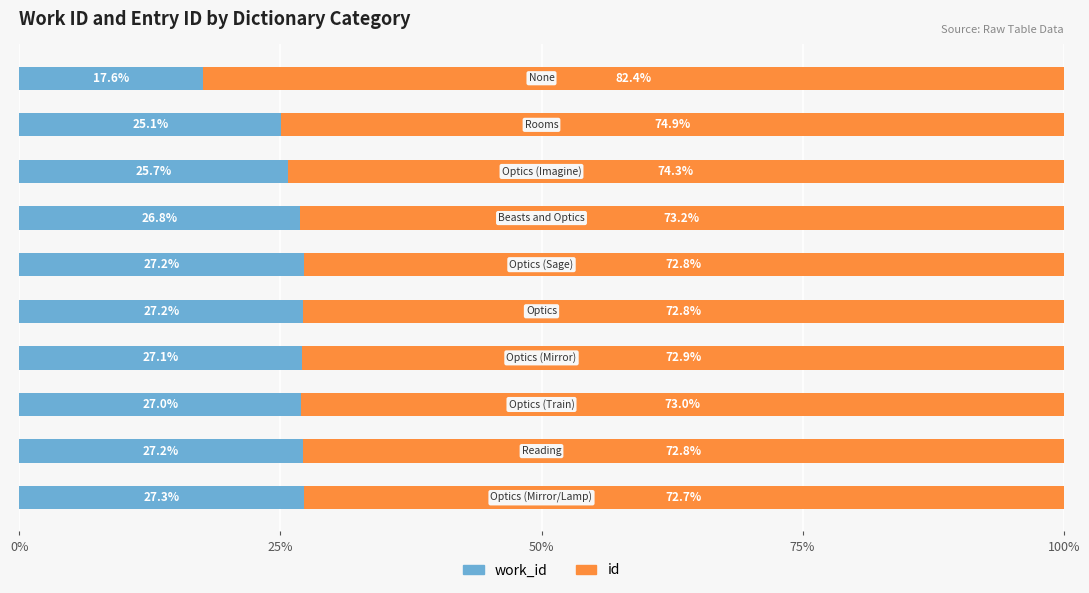

What is the maximum value for work_id?

27.3